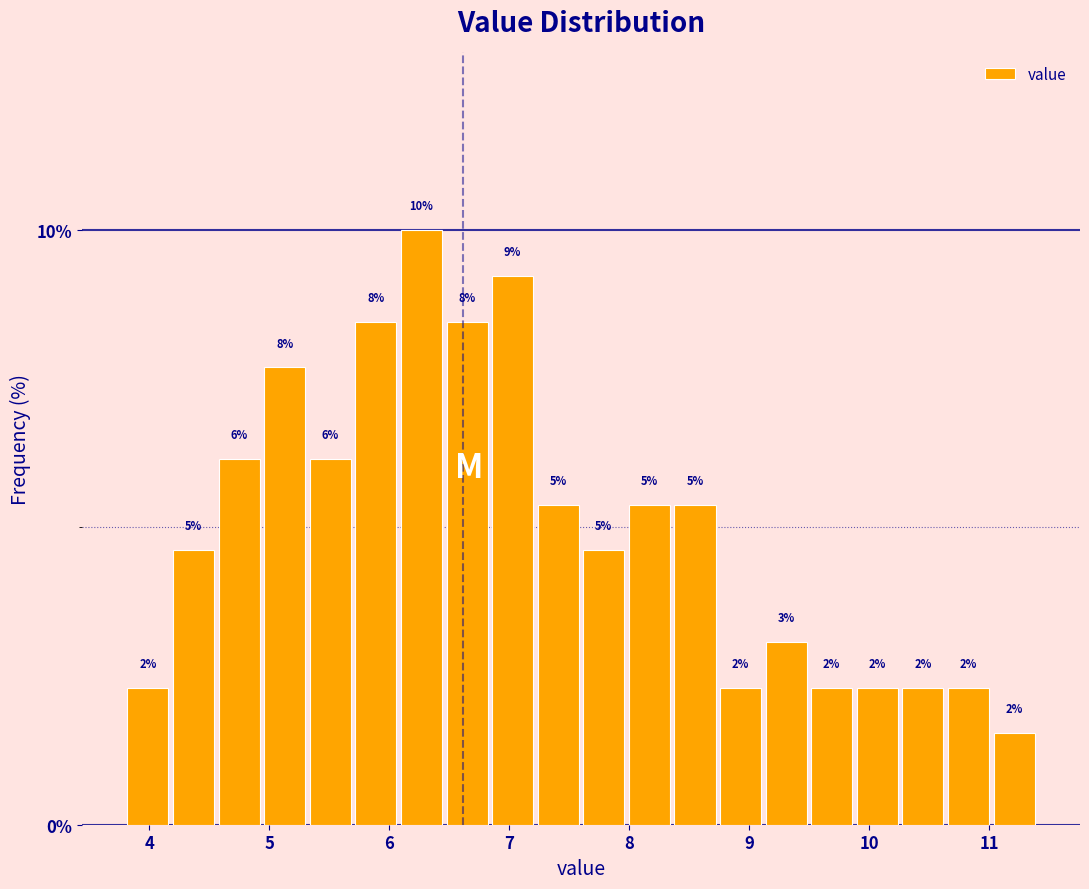

Read against the x-axis, roughly where is the centre of the tallest bar?

6.3